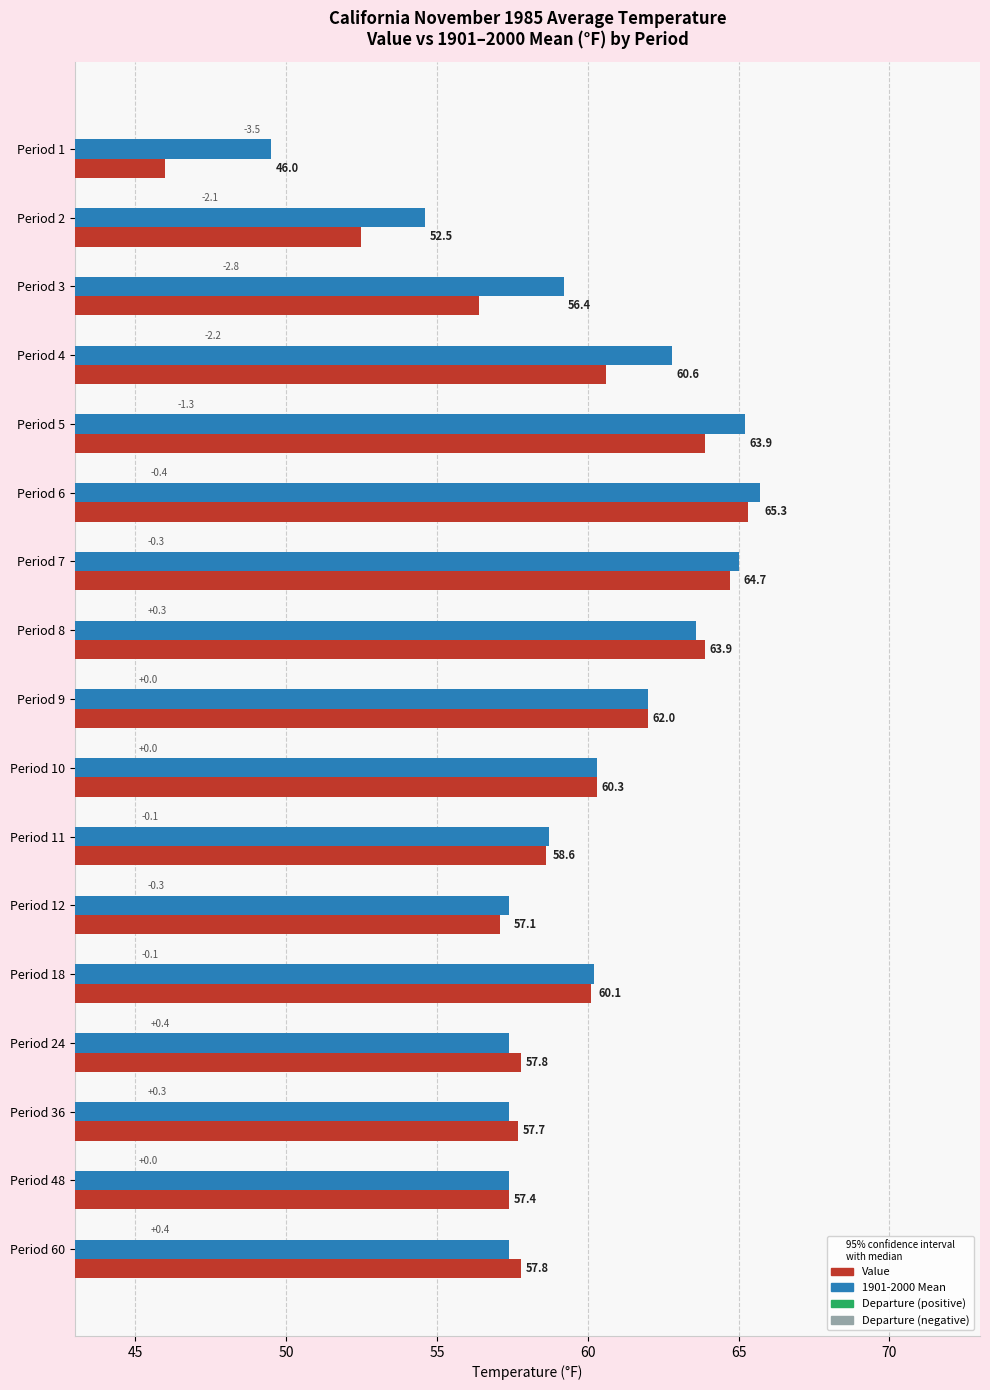

What is the difference between the maximum and minimum values in the Departure (abs) series?

3.5